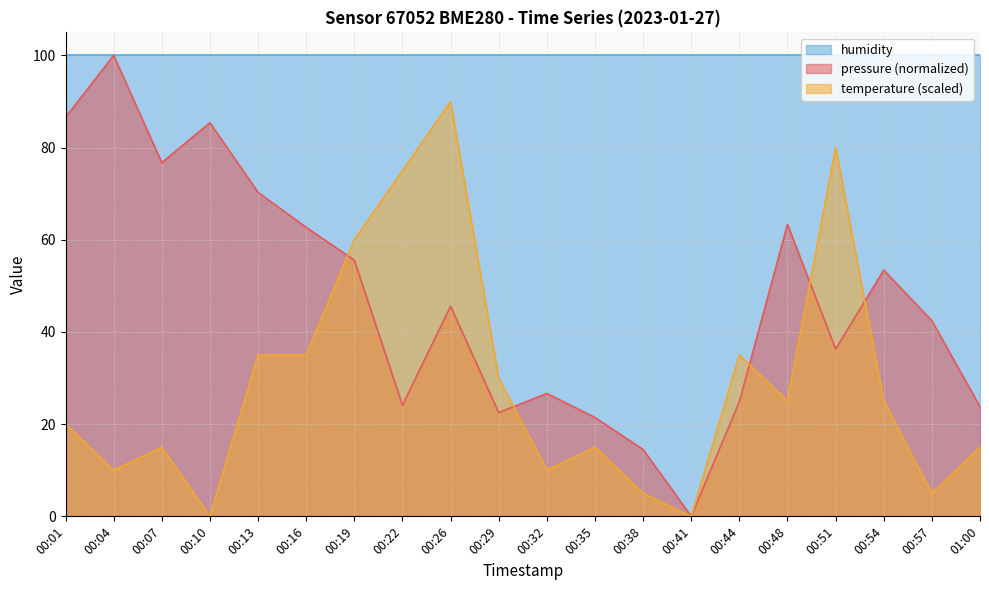

Rank the categories by temperature value from lowest to highest.

00:10, 00:41, 00:38, 00:57, 00:04, 00:32, 00:07, 00:35, 01:00, 00:01, 00:48, 00:54, 00:29, 00:13, 00:16, 00:44, 00:19, 00:22, 00:51, 00:26